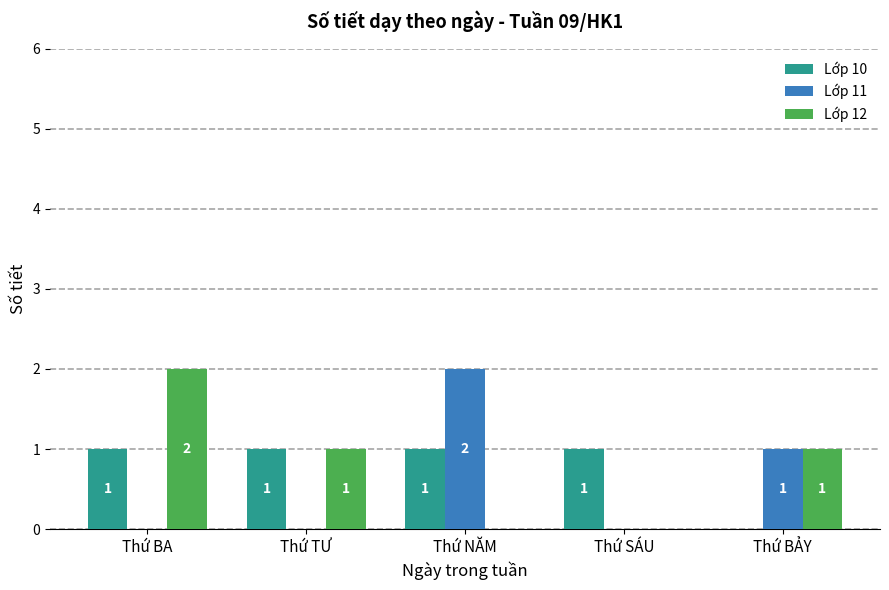

How many values in Lớp 11 are above zero?

2